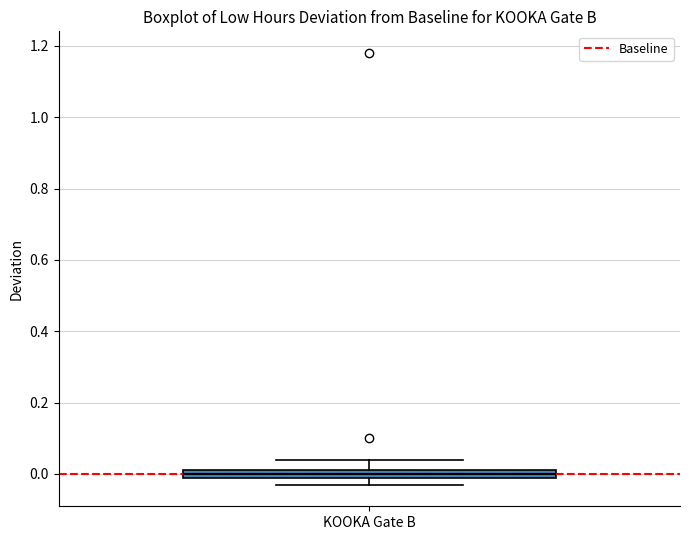

Where is the upper edge of the box for KOOKA Gate B on the y-axis? The values are not printed on the chart, so give them approximately, as read against the axis.

0.02